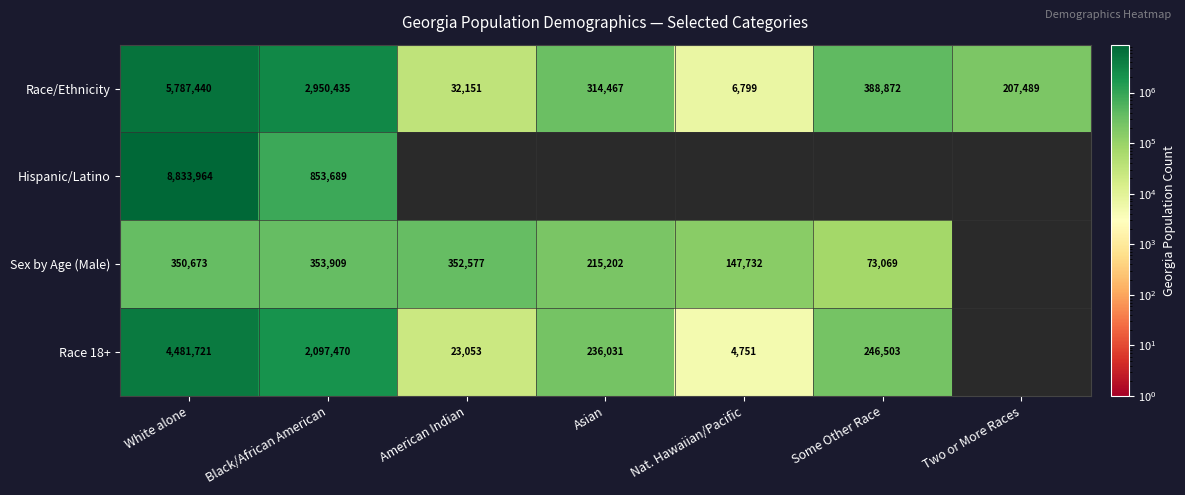

At how many categories does at least one series exceed 4045054?

1